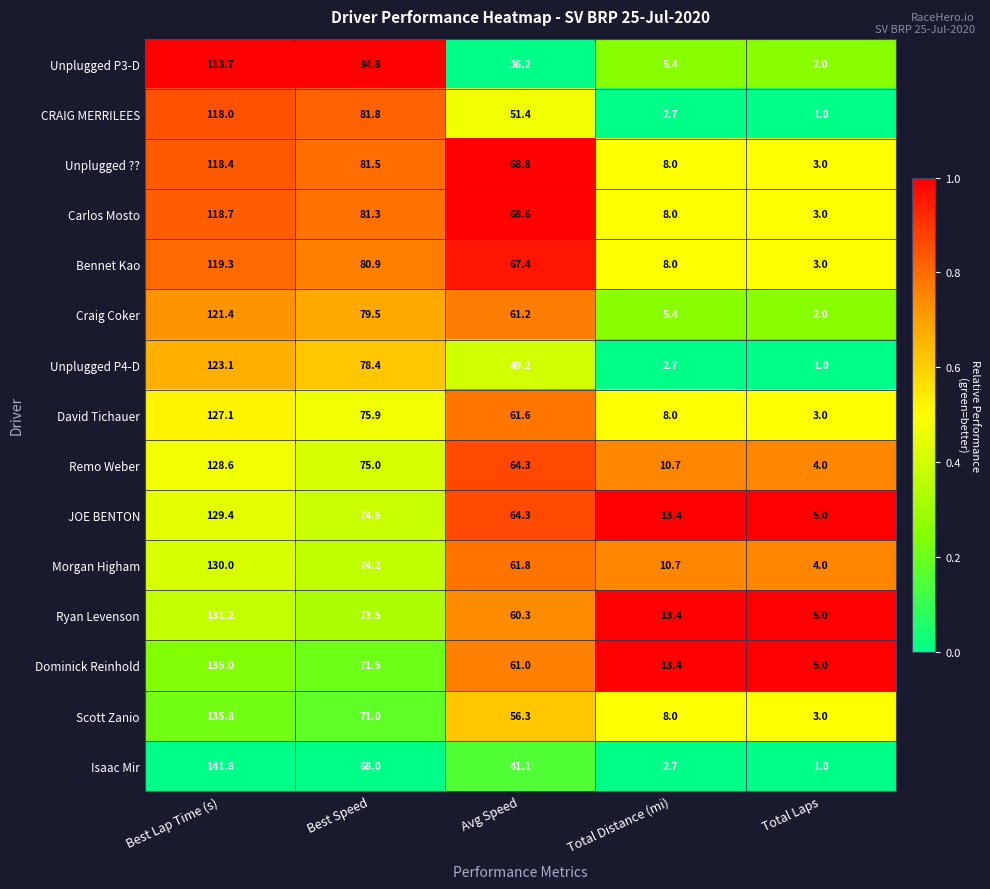

At which category is the sum across all series the highest?

Best Lap Time (s)